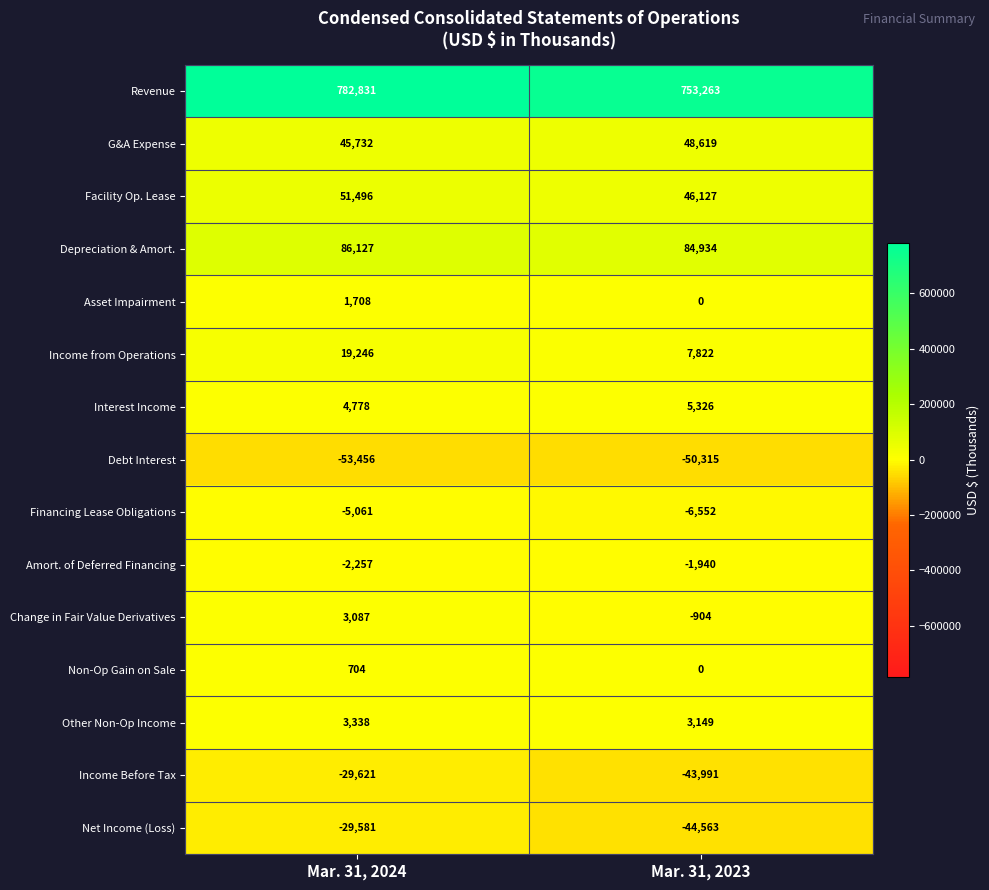

Reading right to left, list all the values displayed in this chart.

Revenue: 753263	782831
G&A Expense: 48619	45732
Facility Op. Lease: 46127	51496
Depreciation & Amort.: 84934	86127
Asset Impairment: 0	1708
Income from Operations: 7822	19246
Interest Income: 5326	4778
Debt Interest: -50315	-53456
Financing Lease Obligations: -6552	-5061
Amort. of Deferred Financing: -1940	-2257
Change in Fair Value Derivatives: -904	3087
Non-Op Gain on Sale: 0	704
Other Non-Op Income: 3149	3338
Income Before Tax: -43991	-29621
Net Income (Loss): -44563	-29581